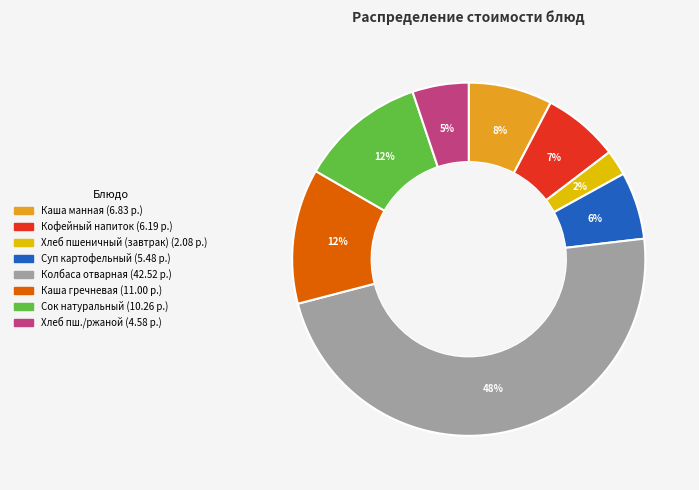

How many slices are in this pie chart?

8